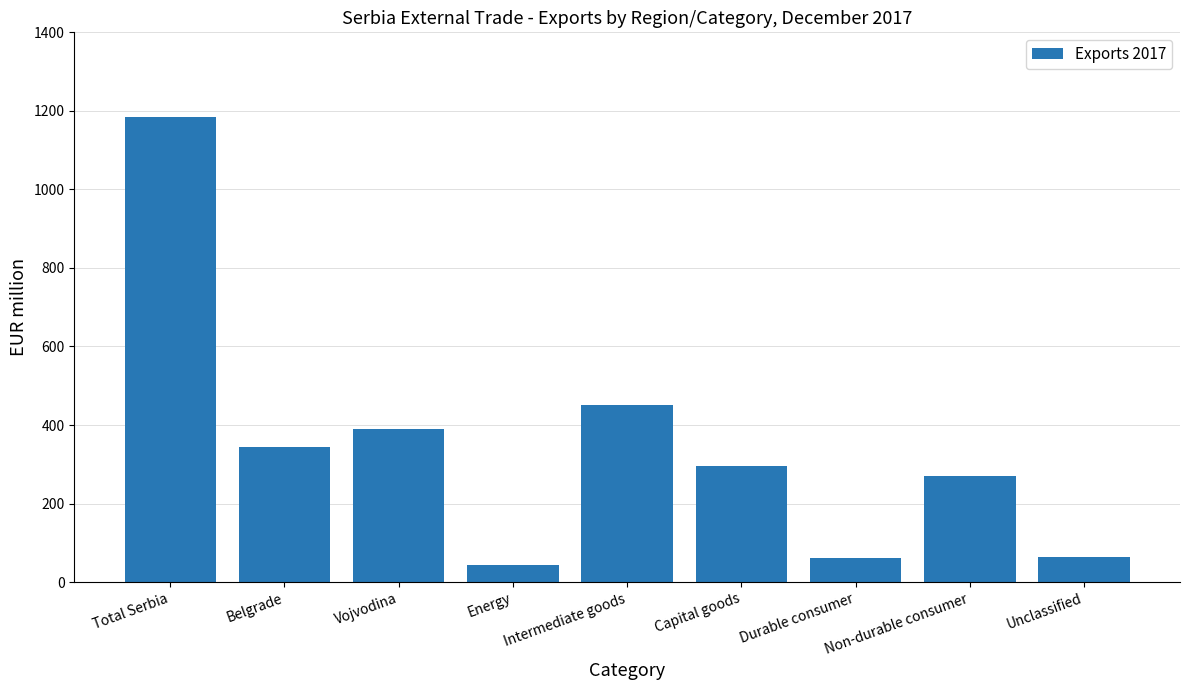

Which category has the highest value across all series?

Total Serbia